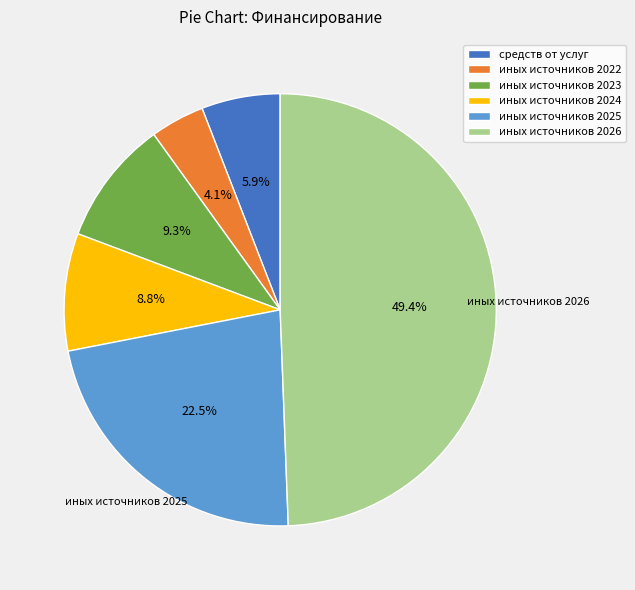

Which category has the smallest portion of the pie?

иных источников 2022